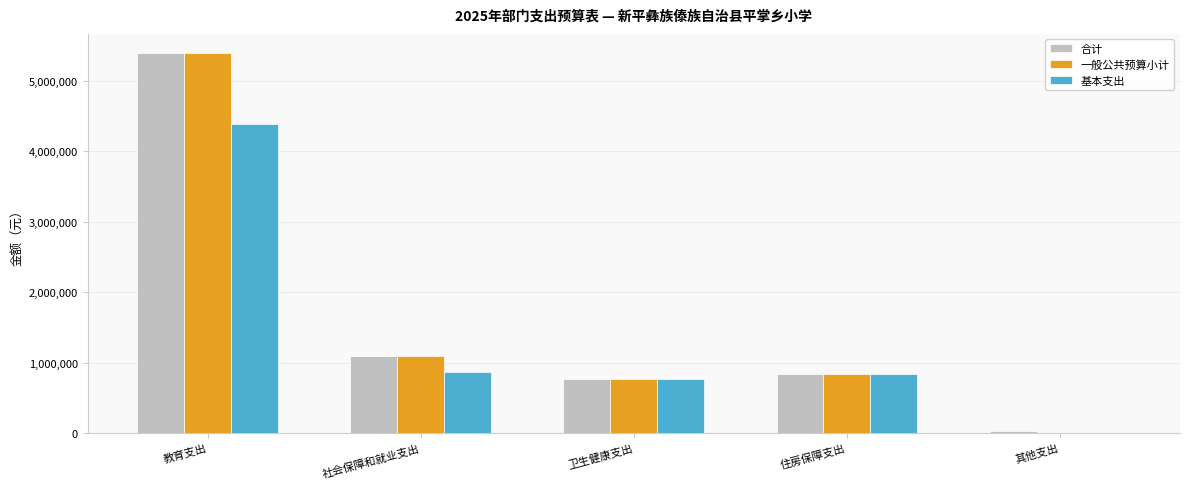

Which series has the largest range (max minus min)?

一般公共预算小计